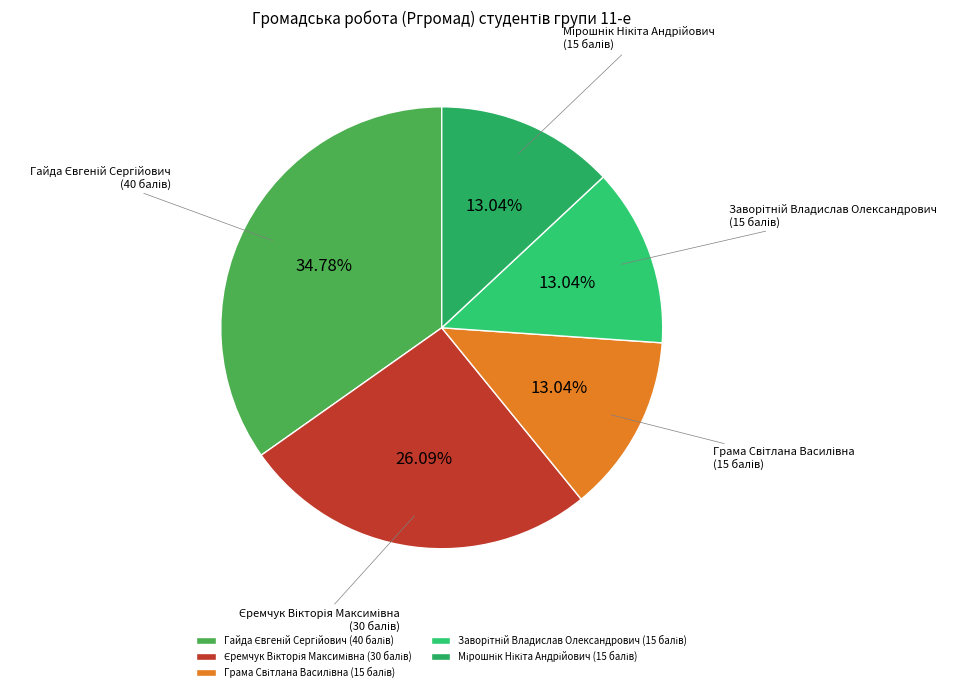

How many segments does this pie chart have?

5